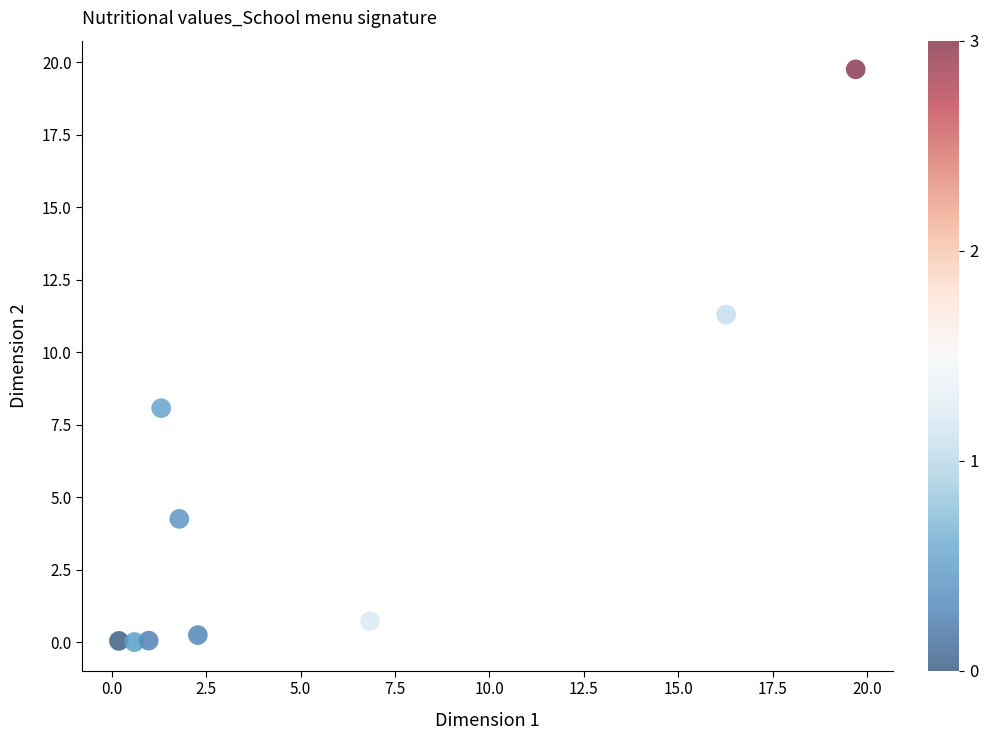

What Y value in the scatter plot is closest to 9?

8.1